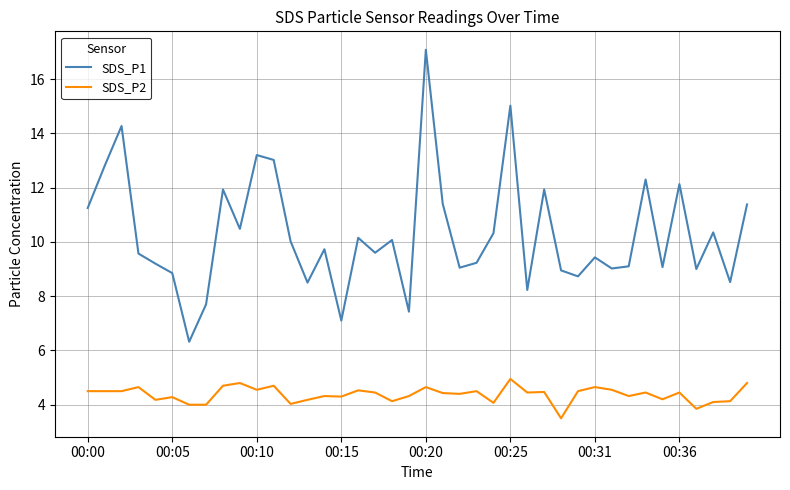

Rank the series by their average value, from lowest to highest.

SDS_P2, SDS_P1